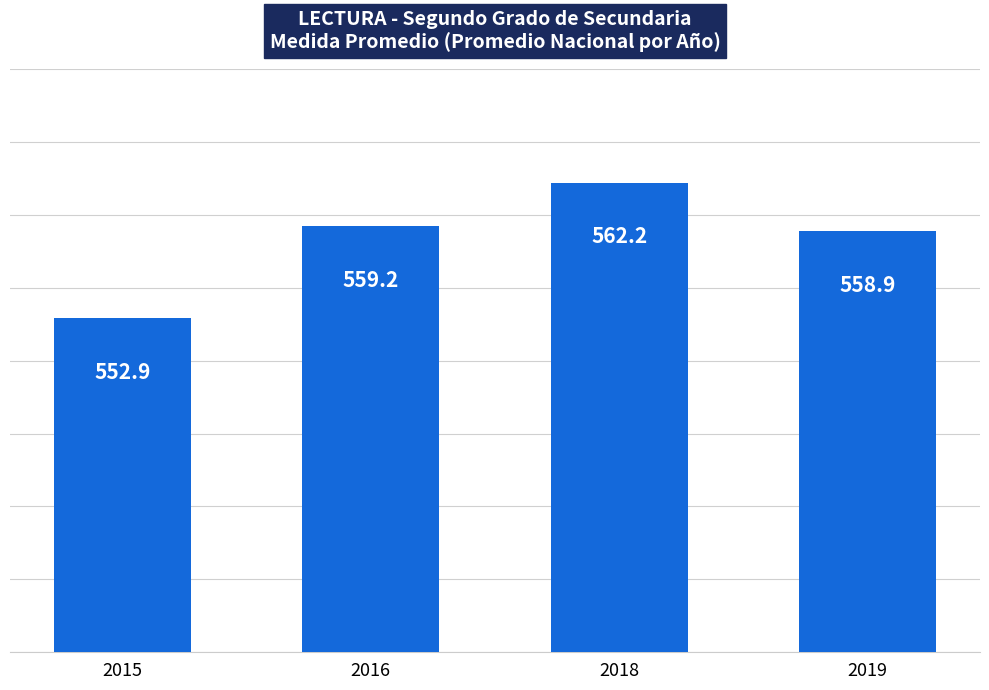

The chart shows a value of 152.7 at 2015. True or false?

False